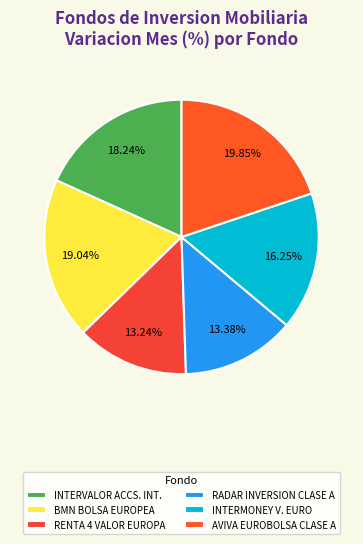

Count the number of slices in the pie.

6